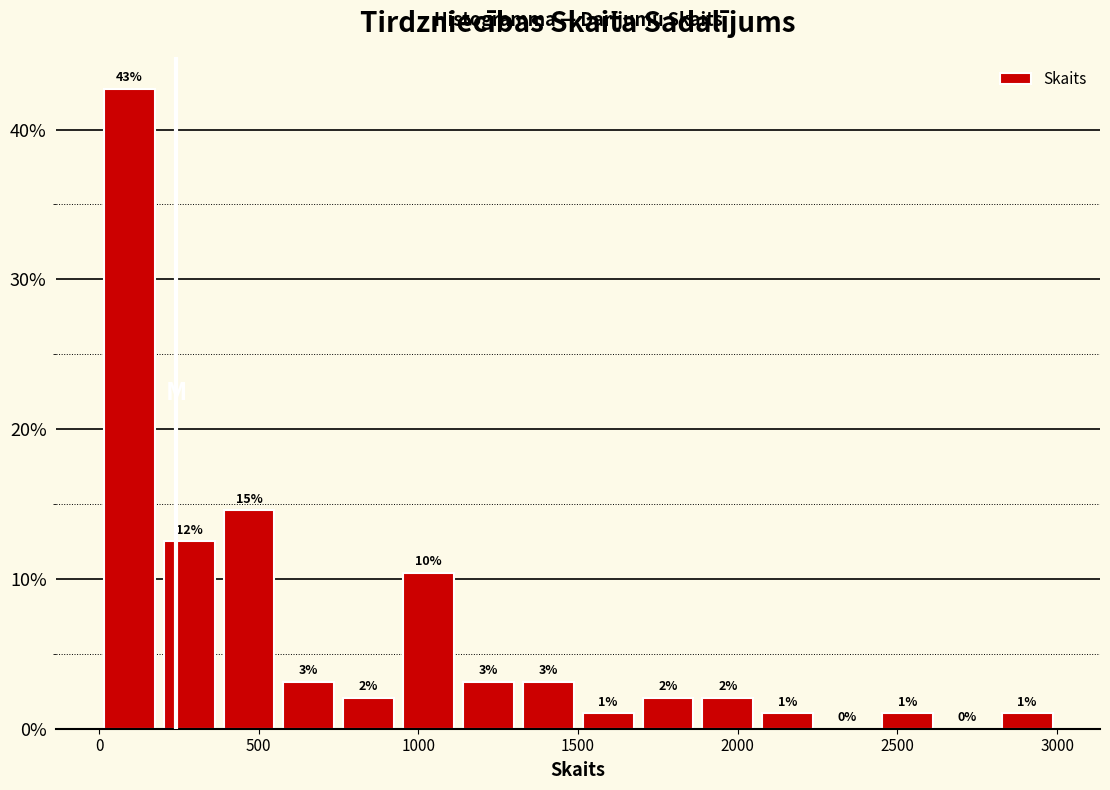

Read against the x-axis, roughly where is the centre of the tallest bar?

100